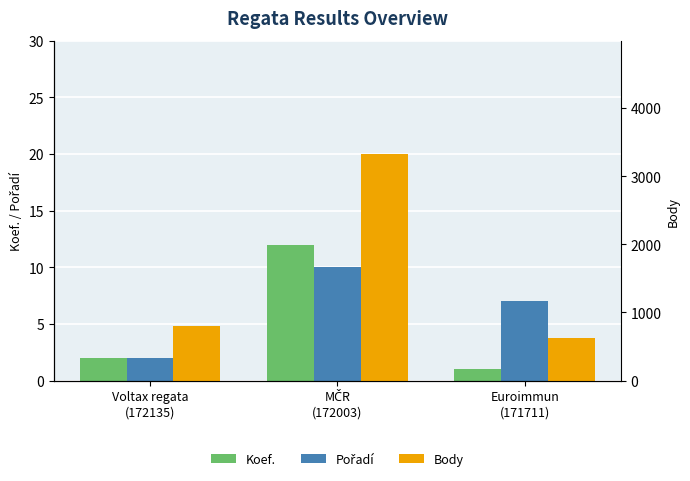

Reading left to right, extract all data points from this chart.

Koef.: Voltax regata
(172135)=2	MČR
(172003)=12	Euroimmun
(171711)=1
Pořadí: Voltax regata
(172135)=2	MČR
(172003)=10	Euroimmun
(171711)=7
Body: Voltax regata
(172135)=804	MČR
(172003)=3325	Euroimmun
(171711)=618